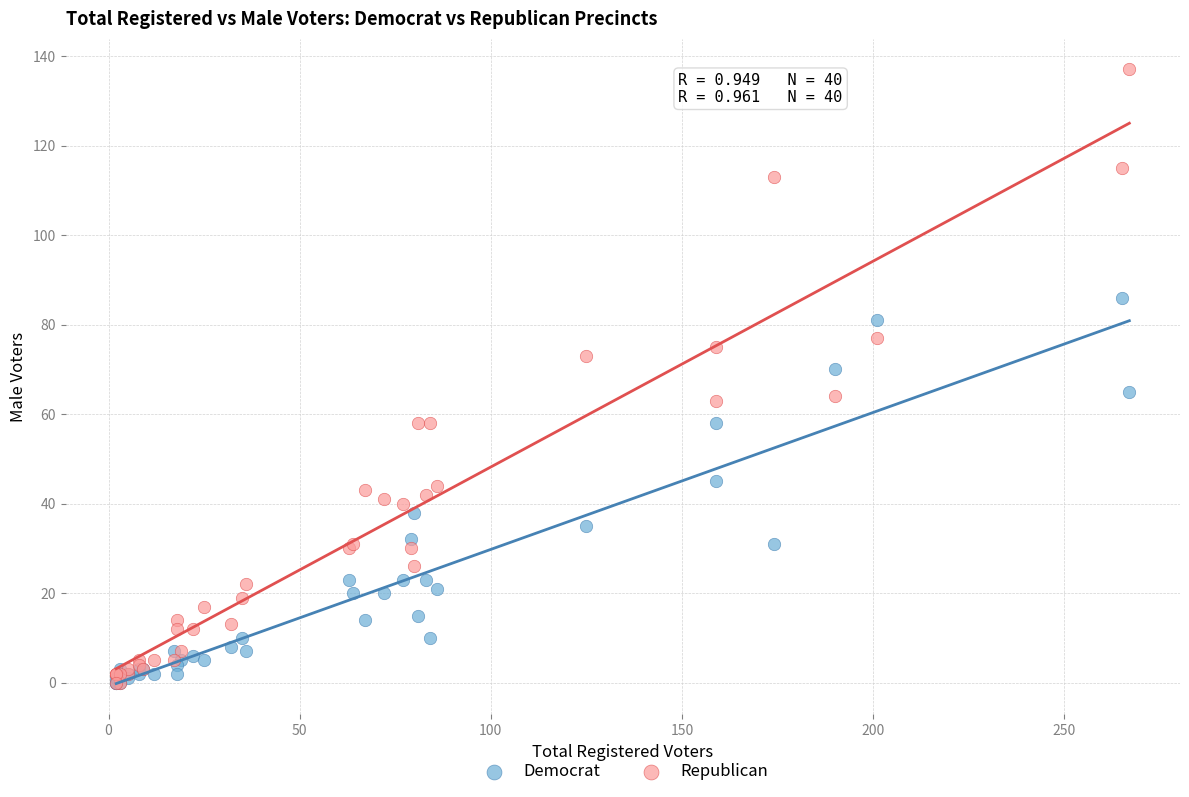

What are all the series names shown in the legend?

Democrat, Republican